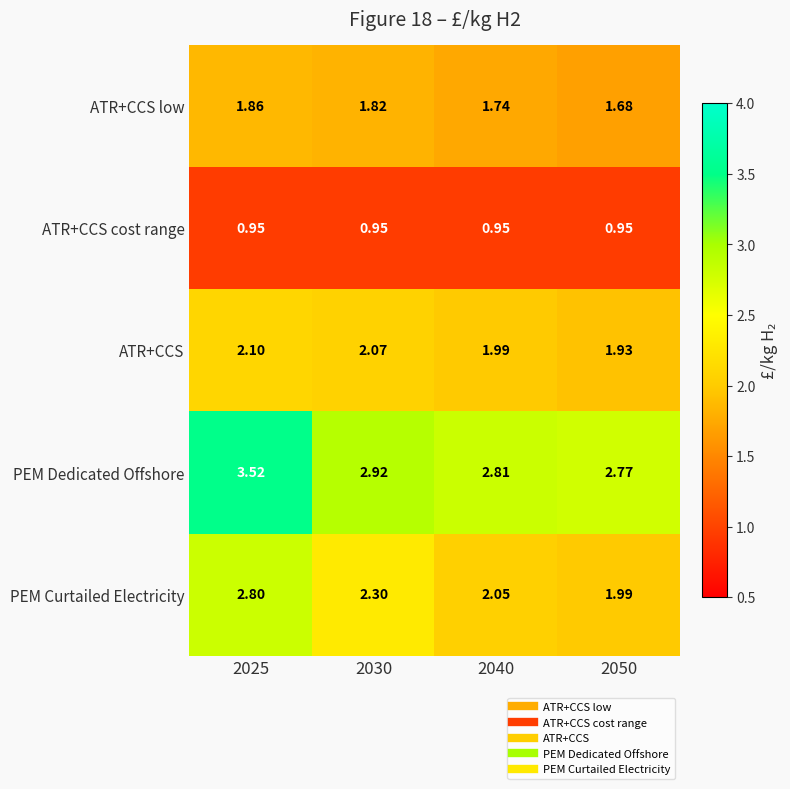

Is the value of ATR+CCS low at 2030 greater than the value of ATR+CCS cost range at 2025?

Yes